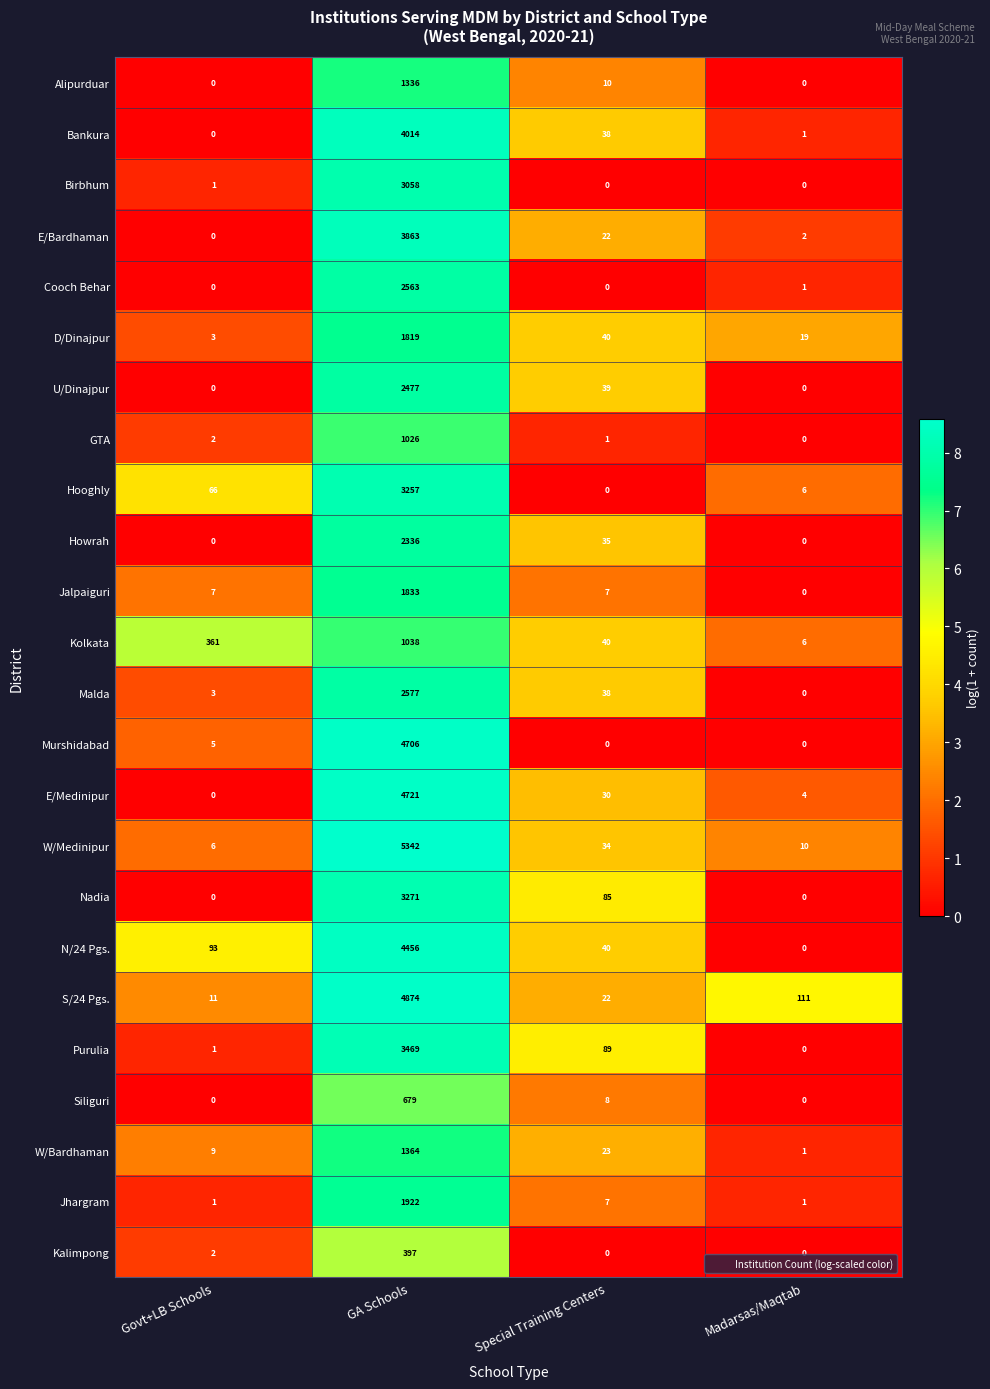

List the labels in order of D/Dinajpur value, smallest first.

Govt+LB Schools, Madarsas/Maqtab, Special Training Centers, GA Schools